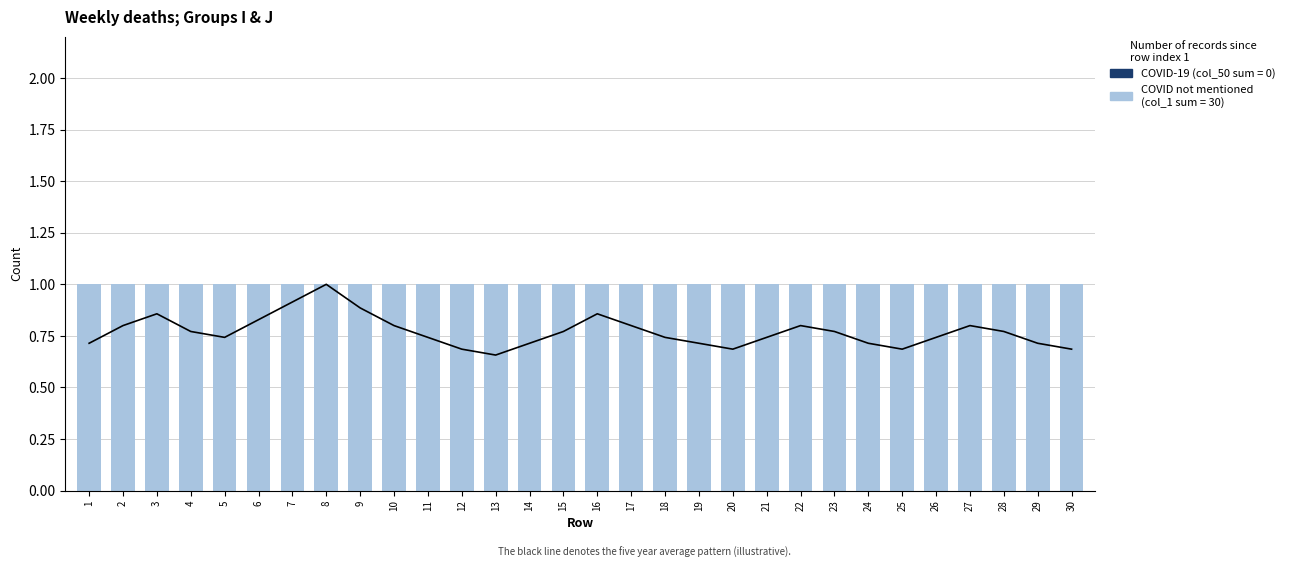

Does the chart contain any negative values?

No